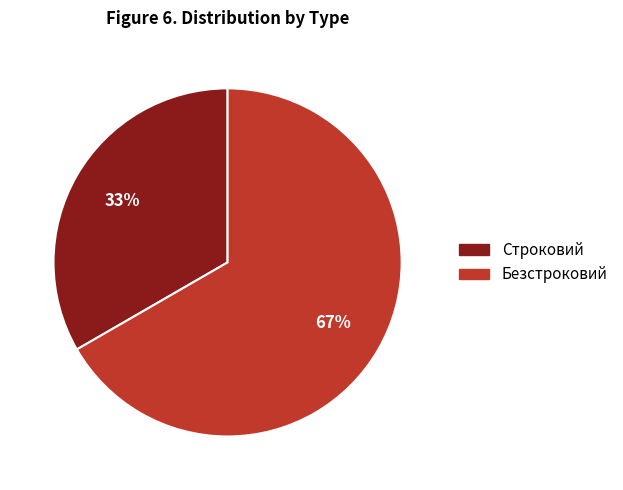

The Строковий slice represents 33% of the pie. True or false?

True